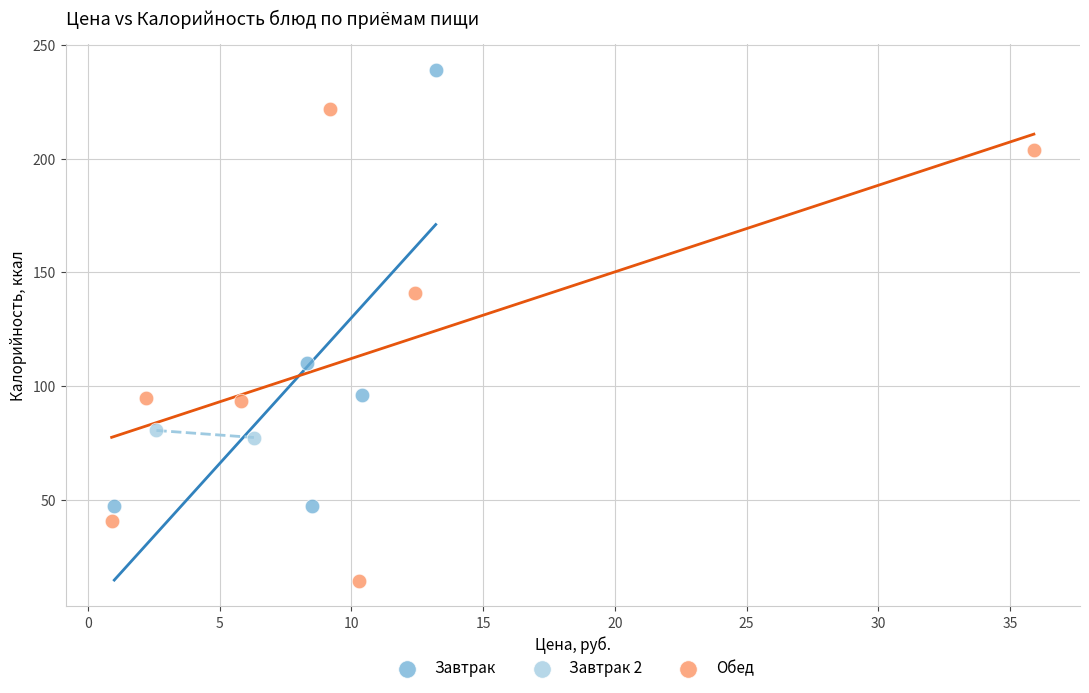

Which series reaches the minimum Y coordinate?

Обед